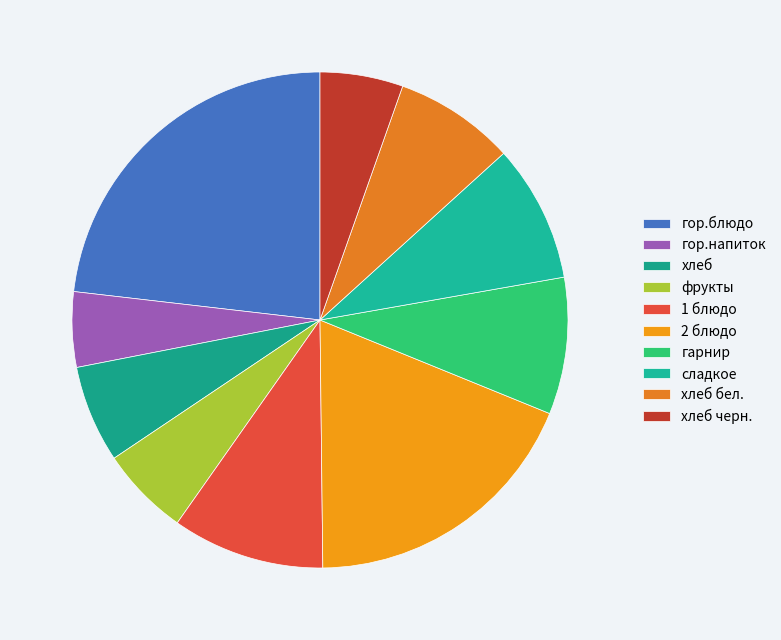

How many slices are in this pie chart?

10